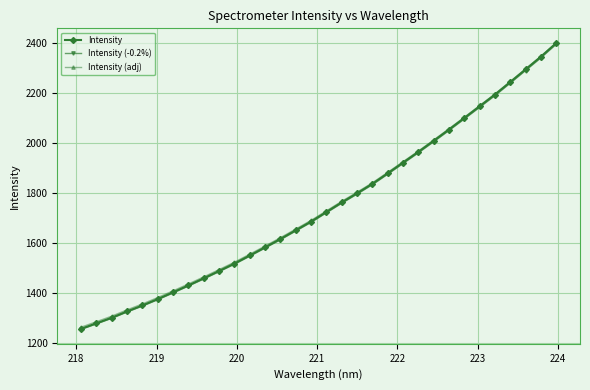

How many categories are shown in the chart?

32